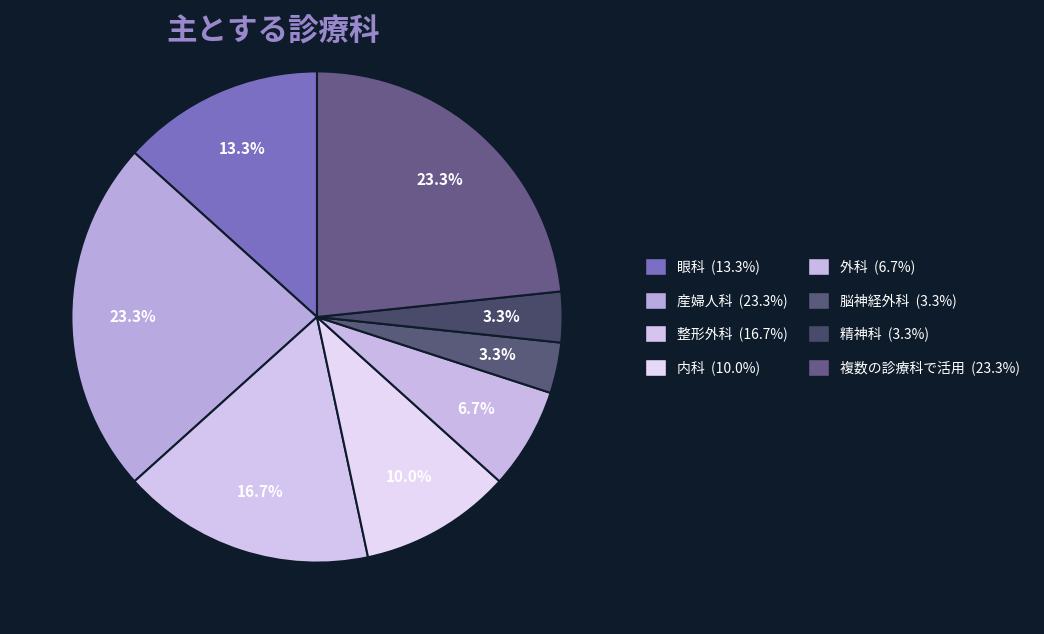

The 複数の診療科で活用 slice represents 17% of the pie. True or false?

False